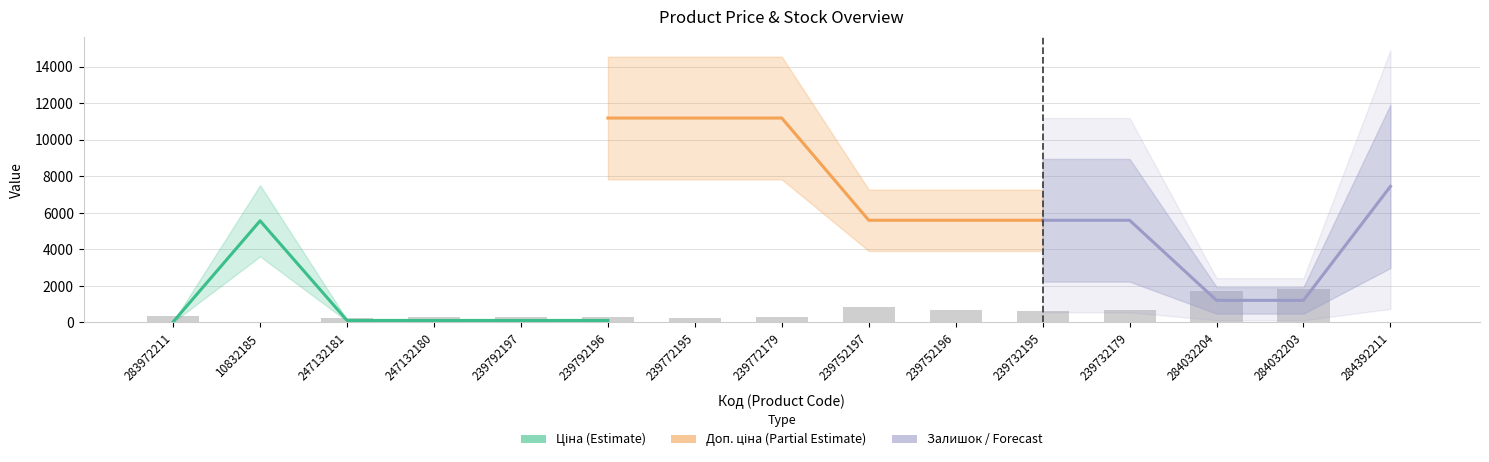

What is the total value across all series at 239752196?

6344.9